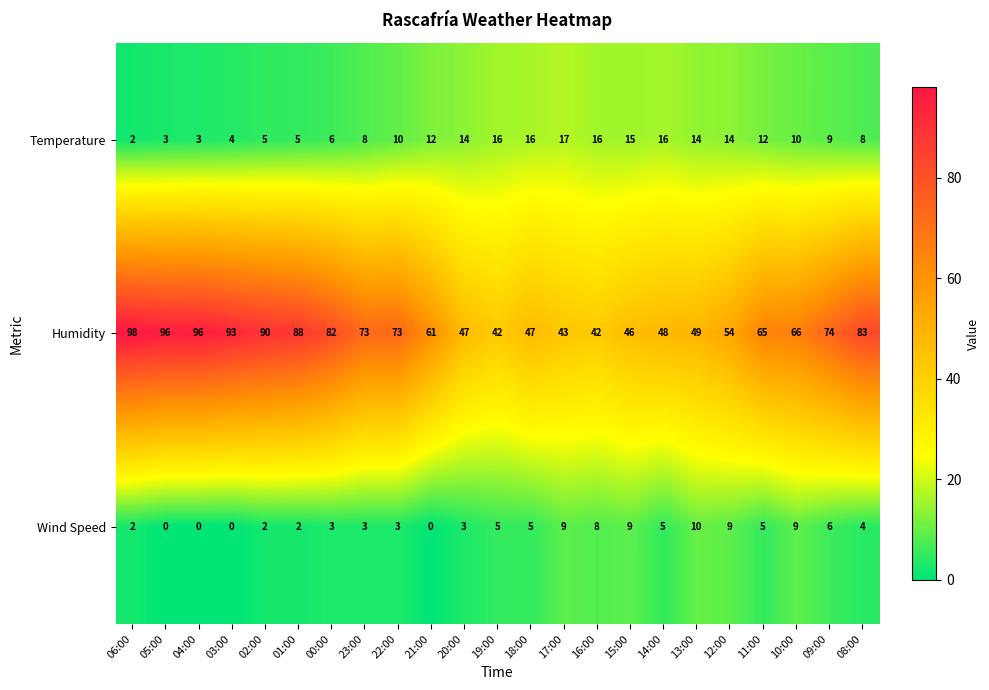

What is the greatest value displayed?

98